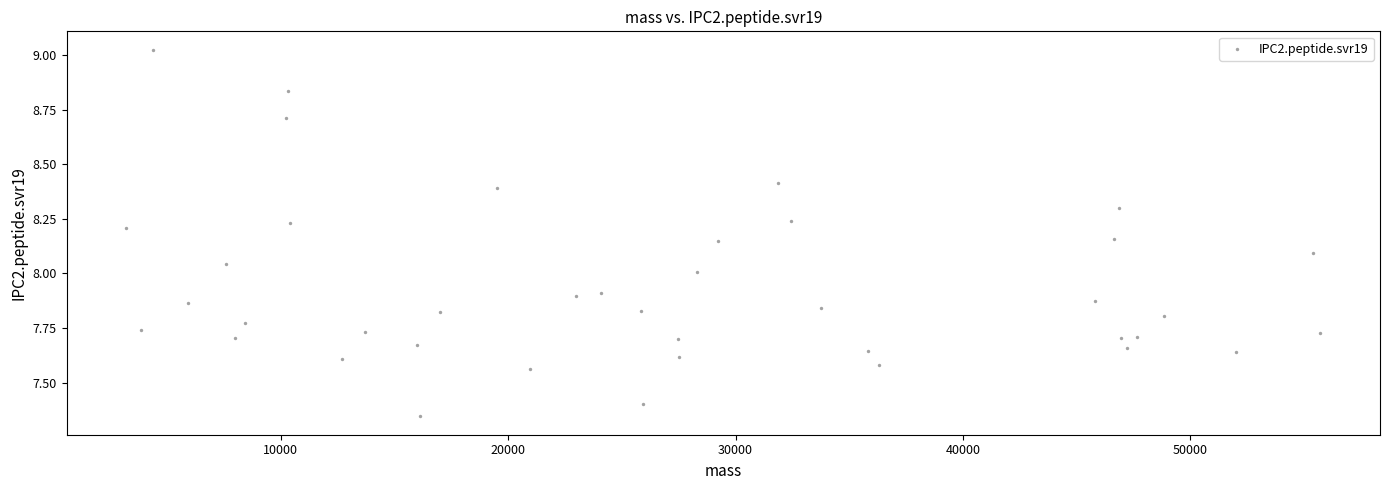

What is the range of X values (max minus min)?

52487.2